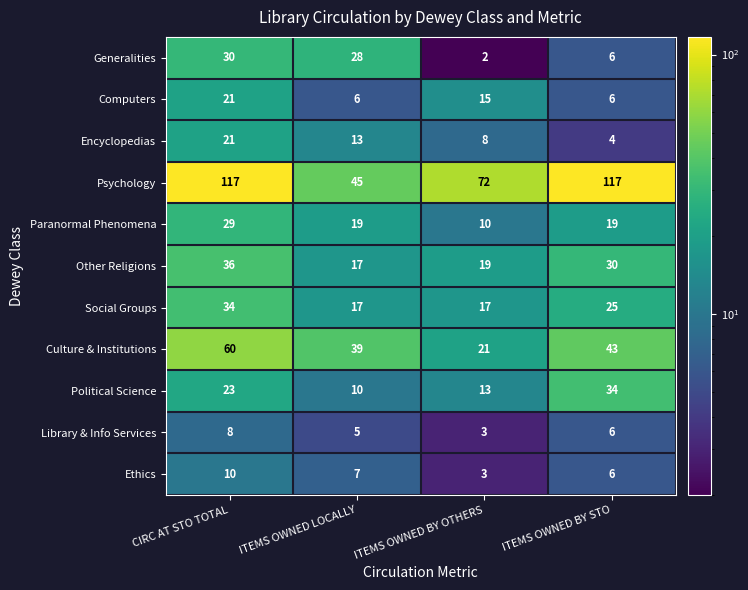

The Paranormal Phenomena series shows 32 at ITEMS OWNED LOCALLY. True or false?

False